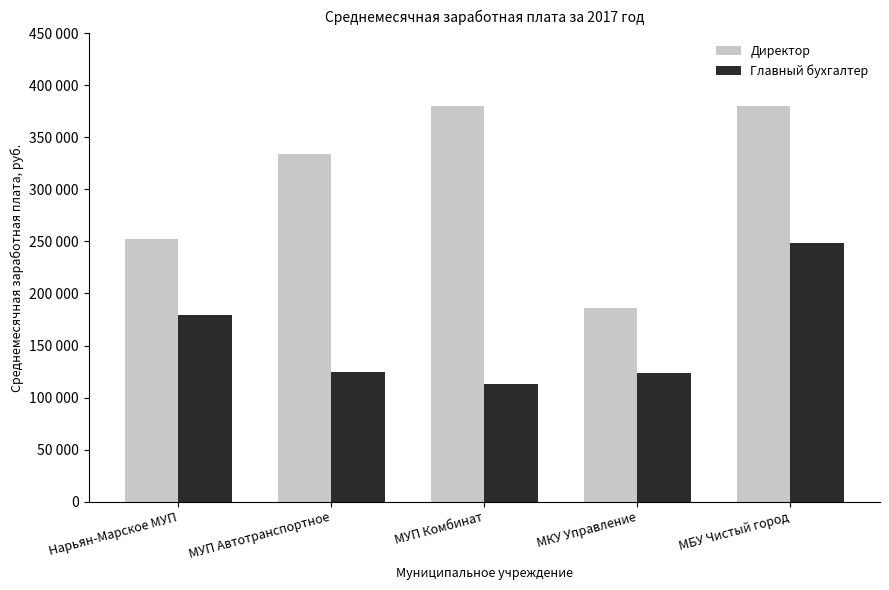

List the labels in order of Главный бухгалтер value, smallest first.

МУП Комбинат, МКУ Управление, МУП Автотранспортное, Нарьян-Марское МУП, МБУ Чистый город